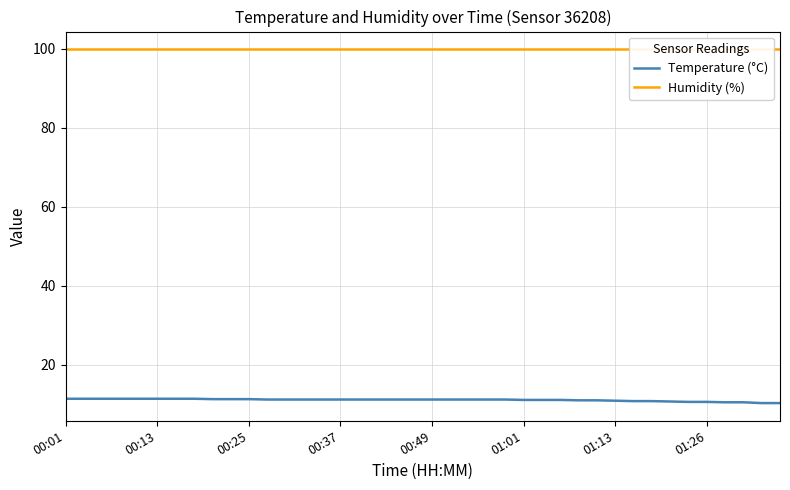

Which series has the largest range (max minus min)?

Temperature (°C)